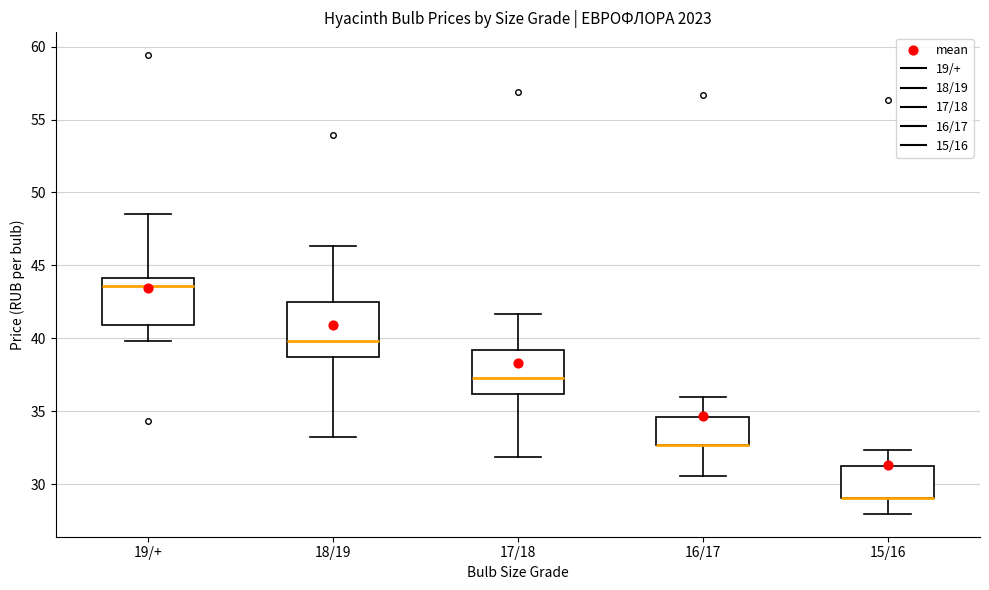

Where does the upper whisker of the box for 18/19 end on the y-axis? The values are not printed on the chart, so give them approximately, as read against the axis.

46.5